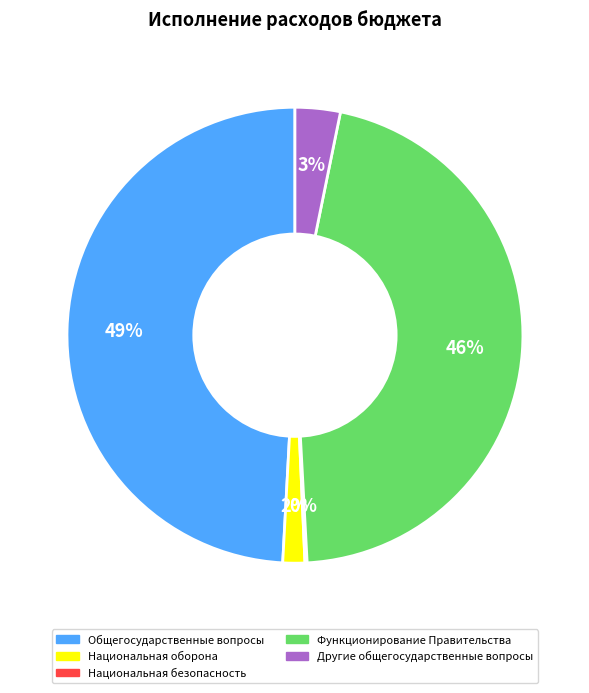

What percentage is the Национальная оборона slice, to the nearest percent?

2%